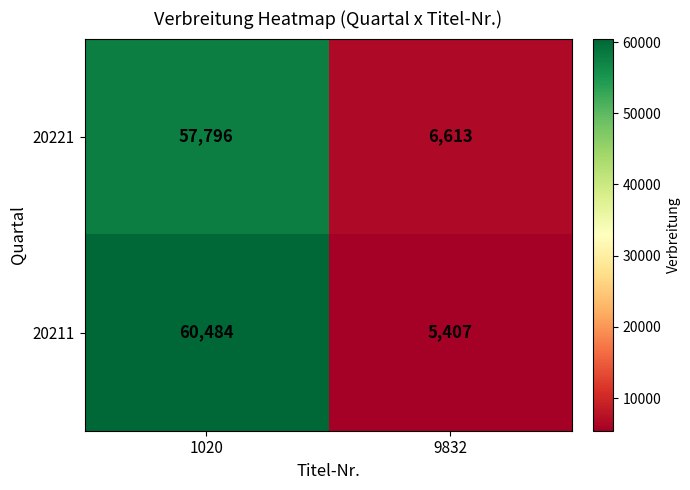

Which series has the widest spread of values?

20211